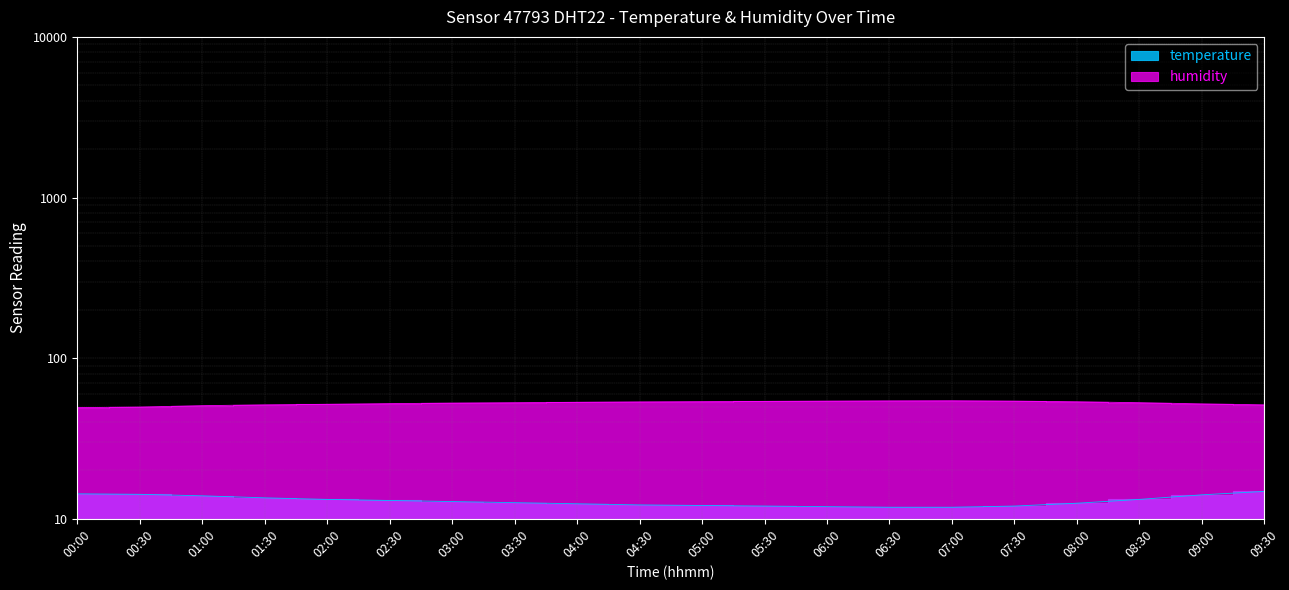

What is the difference between the second highest and minimum values in the humidity series?

5.0